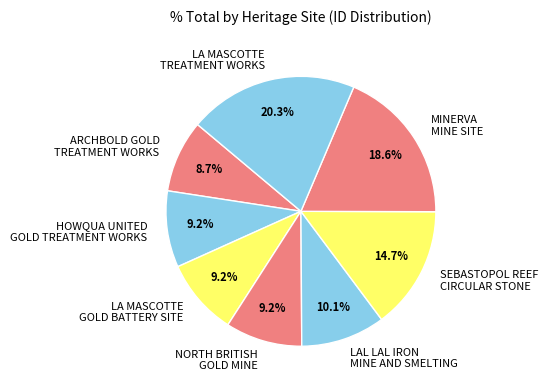

Is there a majority slice in this chart?

No